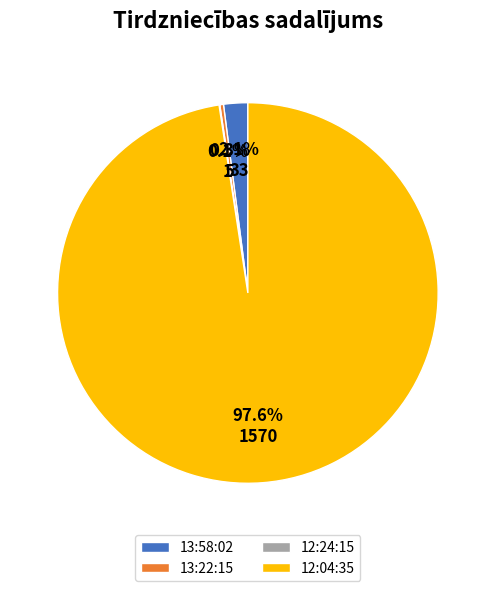

What is the largest slice in the pie chart?

12:04:35